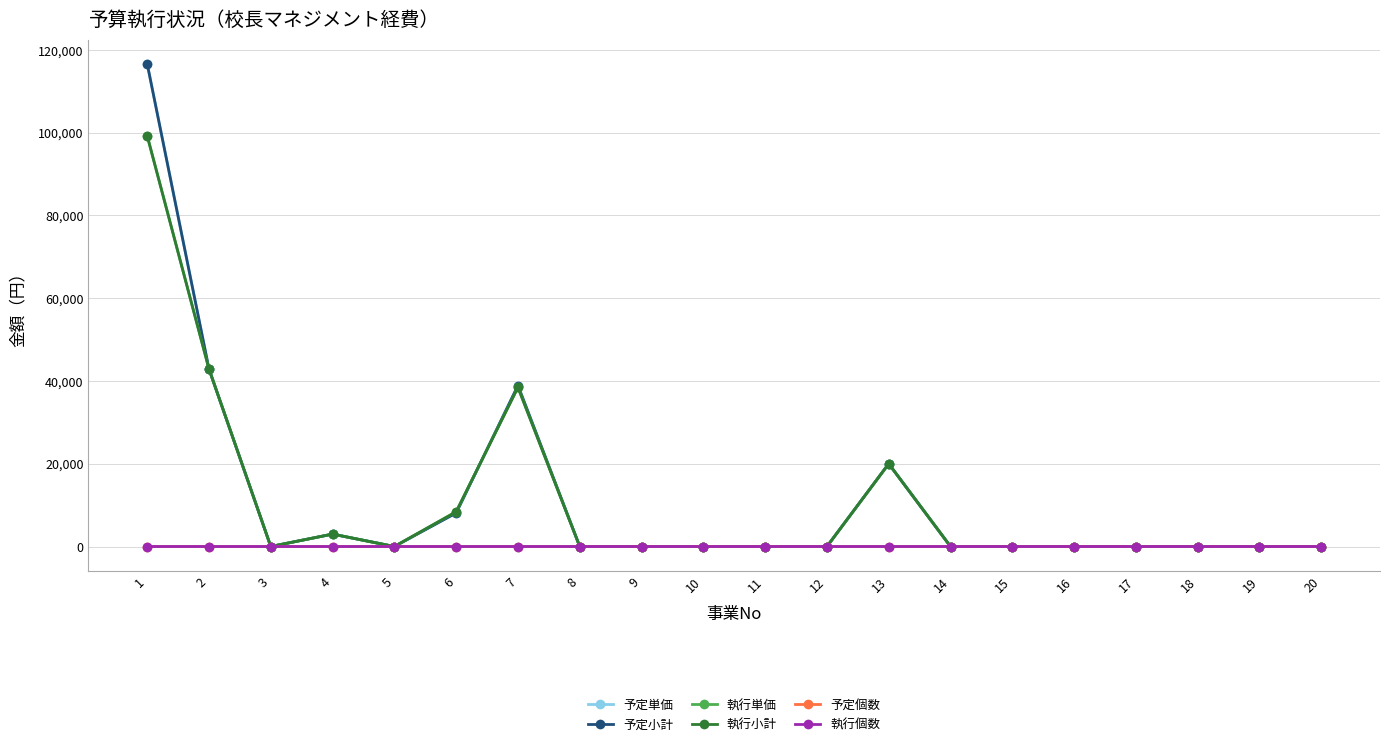

What is the maximum value for 予定小計?

116680